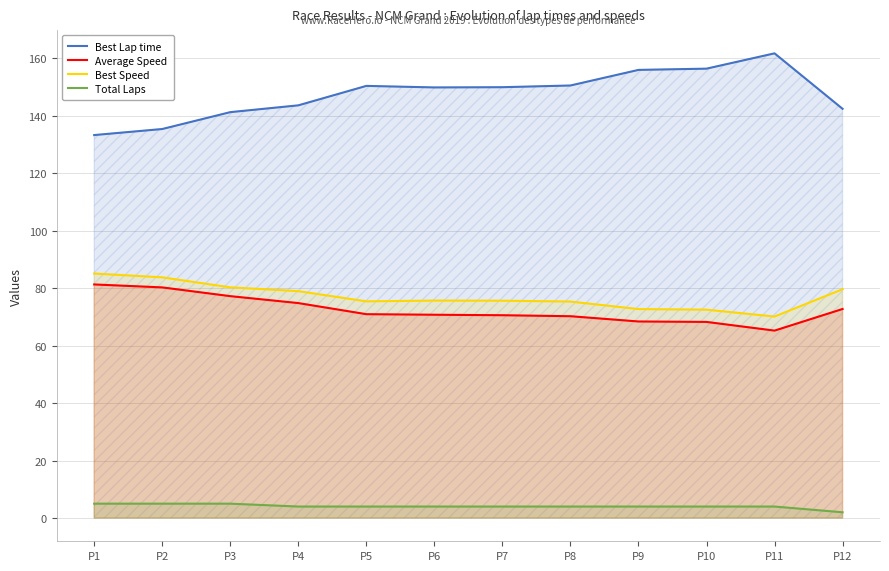

Reading left to right, what are all the values shown in this chart?

Best Lap time: 133.3	135.4	141.2	143.6	150.4	149.9	149.9	150.5	156.0	156.4	161.7	142.4
Average Speed: 81.3	80.3	77.2	74.8	70.9	70.8	70.6	70.2	68.4	68.3	65.2	72.7
Best Speed: 85.1	83.8	80.3	79.0	75.4	75.7	75.6	75.3	72.7	72.5	70.1	79.6
Total Laps: 5.0	5.0	5.0	4.0	4.0	4.0	4.0	4.0	4.0	4.0	4.0	2.0